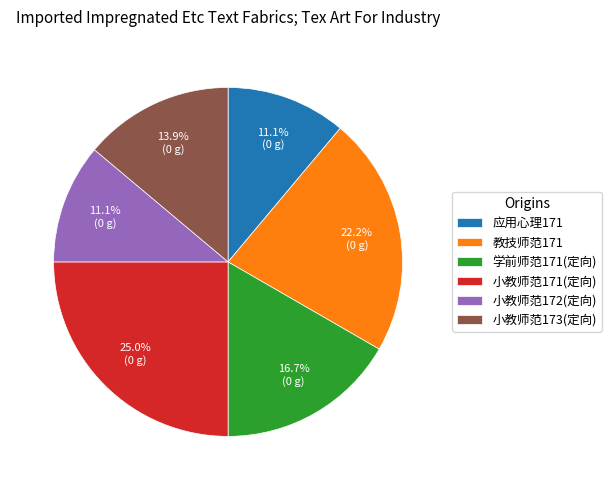

Combined, do 小教师范172(定向) and 小教师范171(定向) account for over 50%?

No